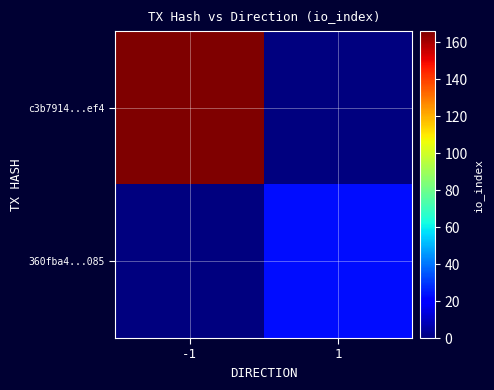

At which category is the sum across all series the highest?

-1